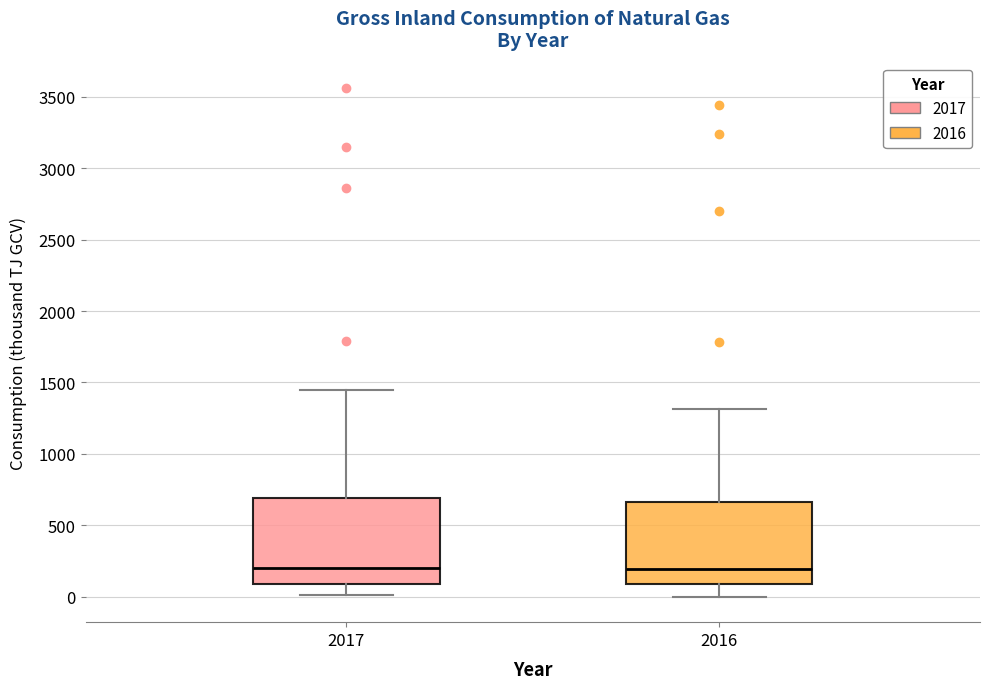

Reading left to right, transcribe this box plot: for each box, give where its median line is, the range the box spans, and where its two whiskers end, as read against the y-axis. The values are not printed on the chart, so give them approximately, as read against the axis.

2017: median 200, box 100 to 700, whiskers 0 to 1450
2016: median 200, box 100 to 650, whiskers 0 to 1300